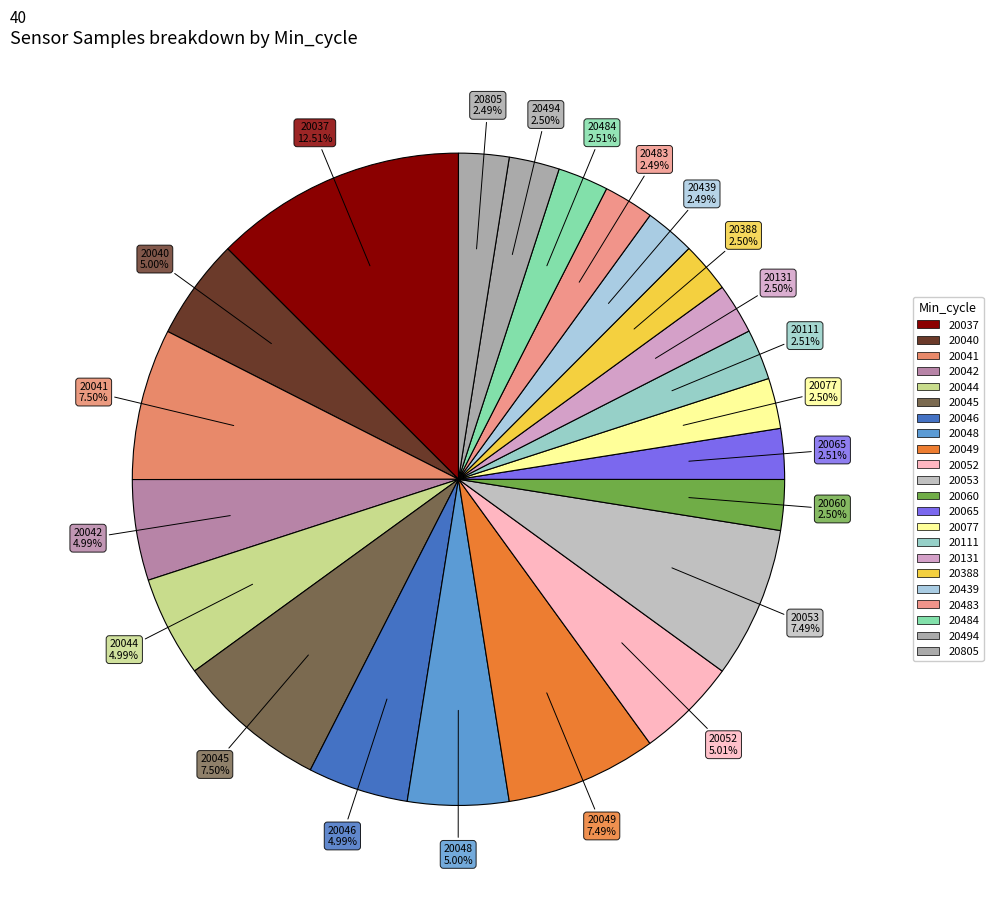

How many segments does this pie chart have?

22